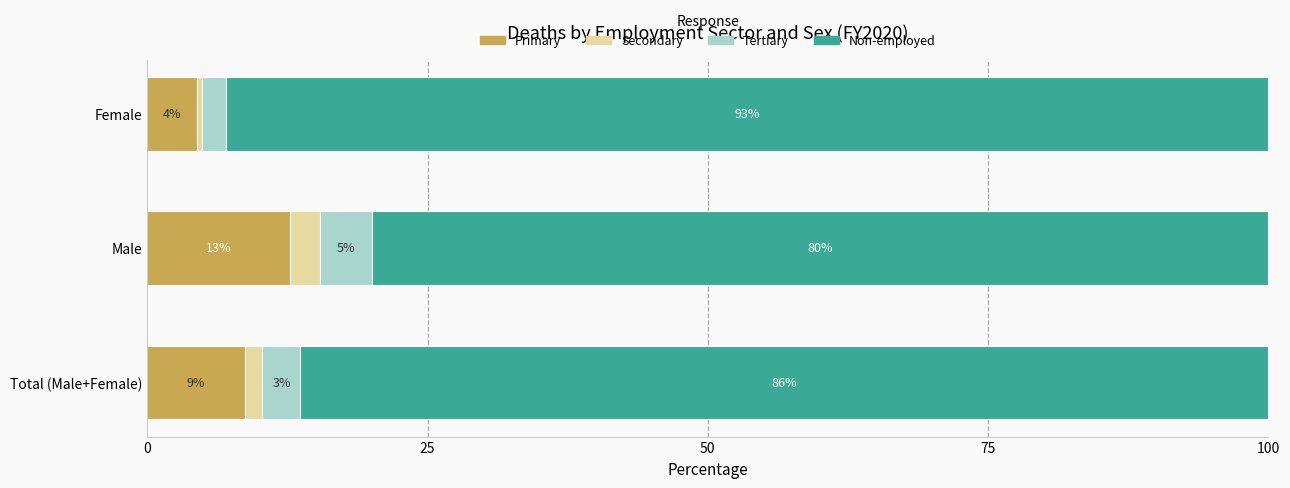

What are all the series names shown in the legend?

Primary, Secondary, Tertiary, Non-employed